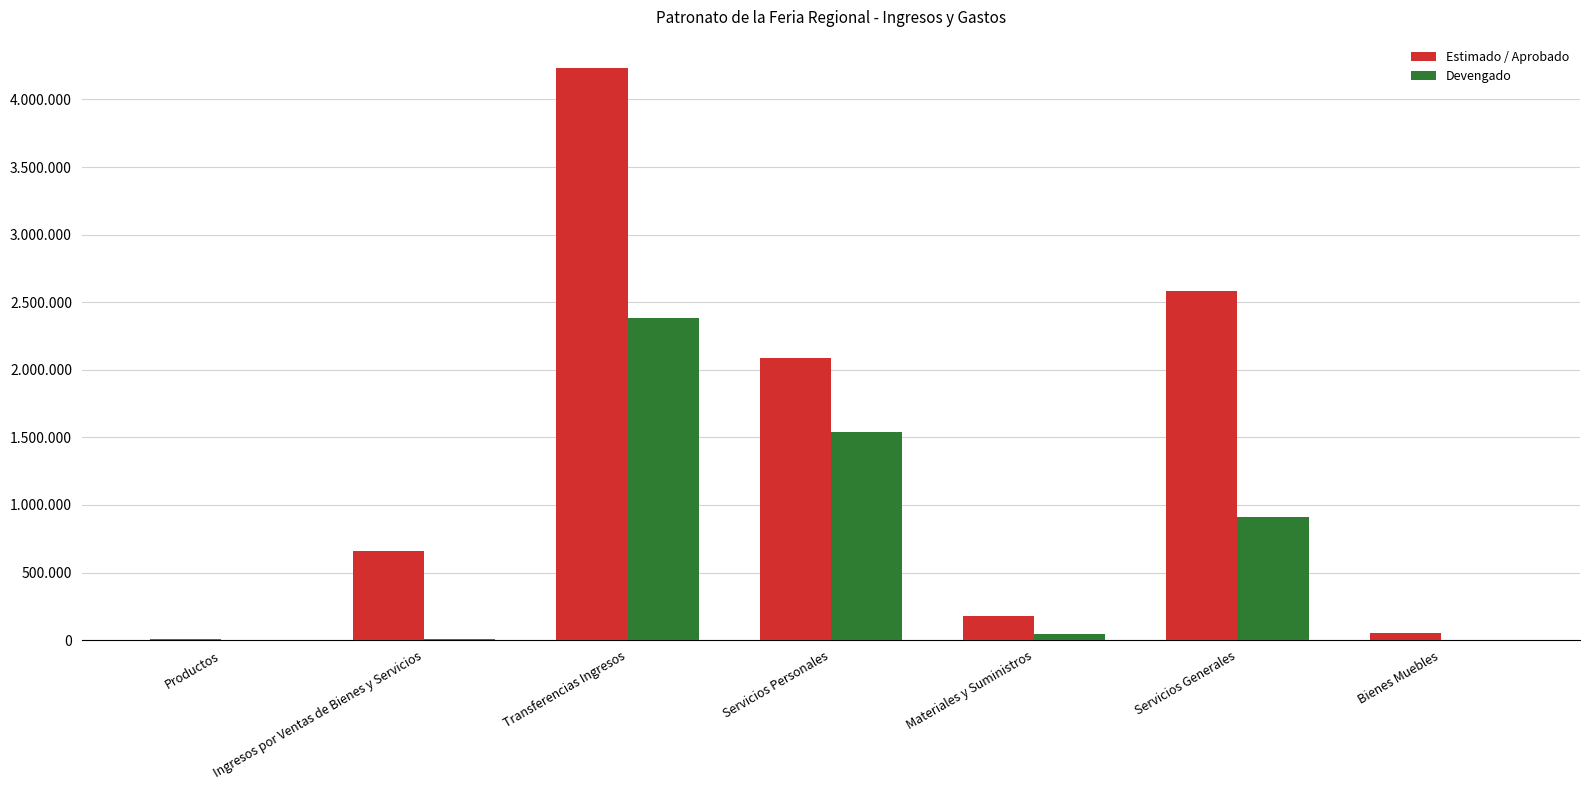

What are all the series names shown in the legend?

Estimado / Aprobado, Devengado